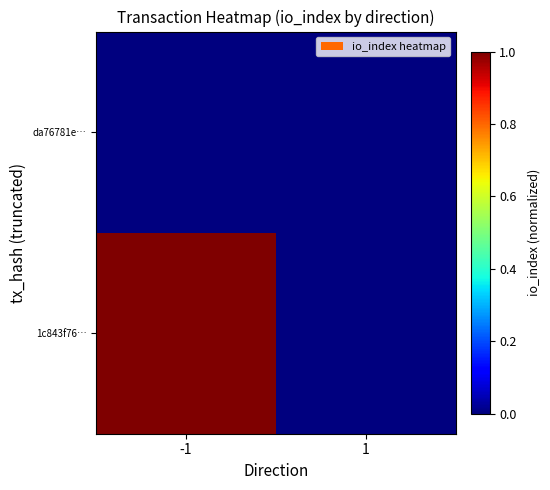

Rank the series at -1 from lowest to highest value.

da76781e…, 1c843f76…